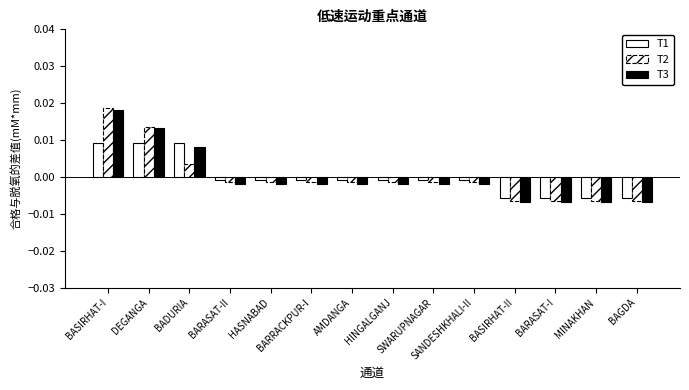

Does the chart contain any negative values?

Yes